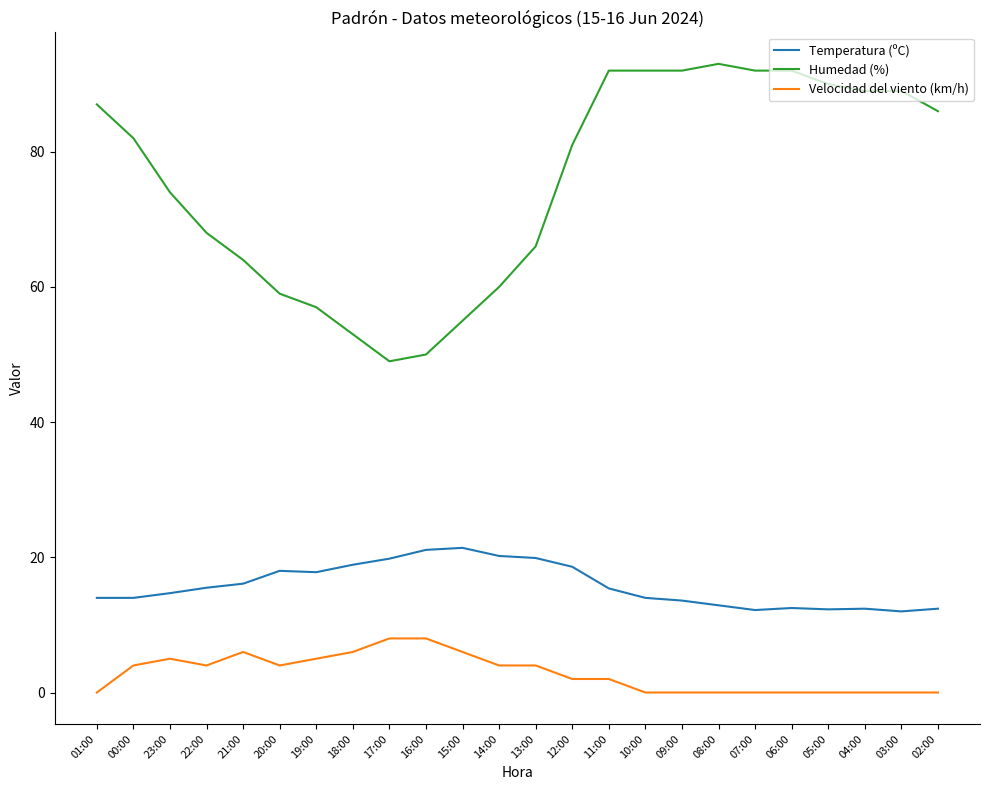

Rank the series at 08:00 from lowest to highest value.

Velocidad del viento (km/h), Temperatura (ºC), Humedad (%)